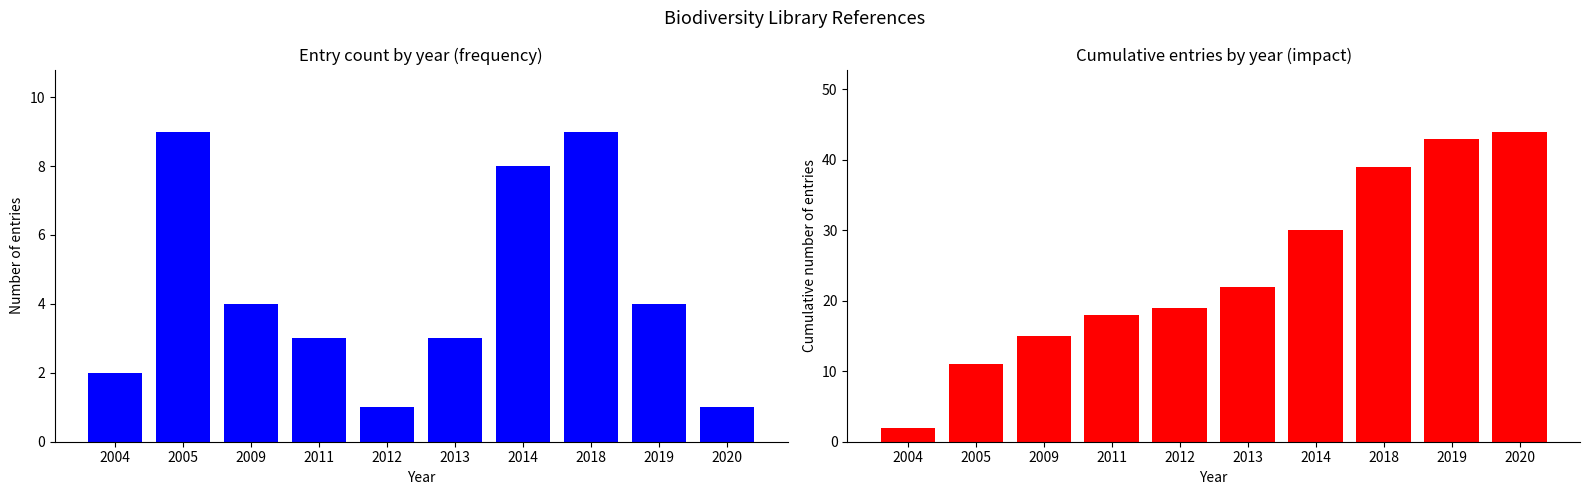

Reading left to right, extract all data points from this chart.

Count: 2	9	4	3	1	3	8	9	4	1
Cumulative: 2	11	15	18	19	22	30	39	43	44